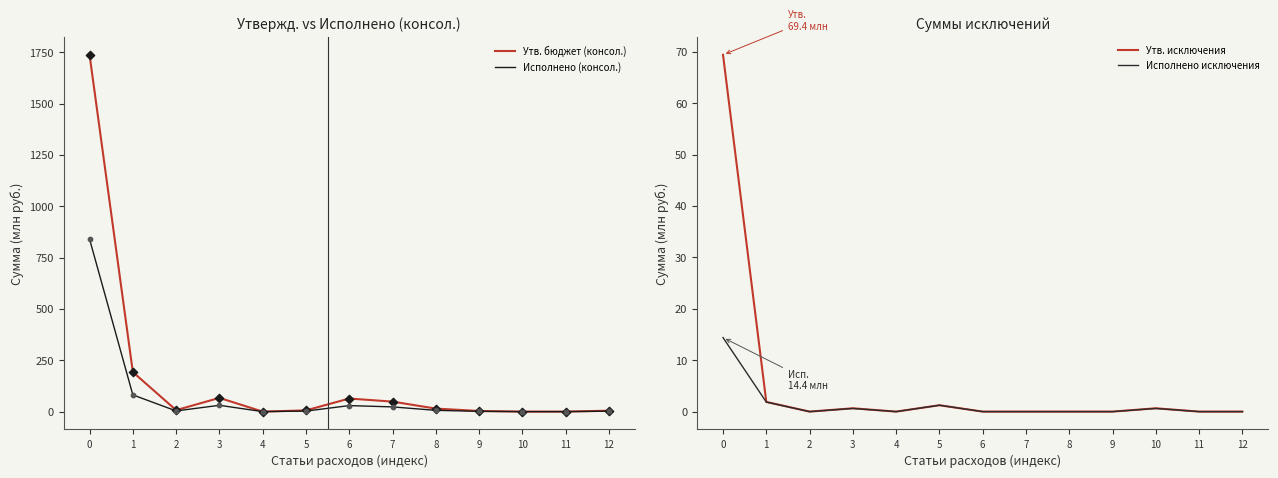

Which series contains the highest Y value?

Утв. бюджет (консол.)